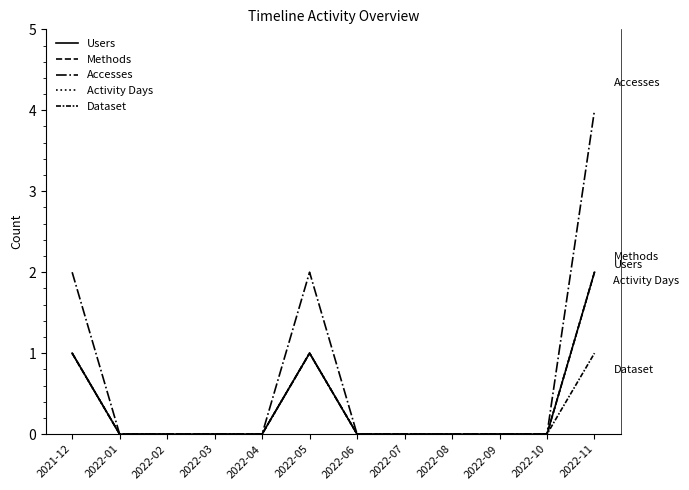

Rank the series at 2022-10 from highest to lowest value.

Users, Methods, Accesses, Activity Days, Dataset